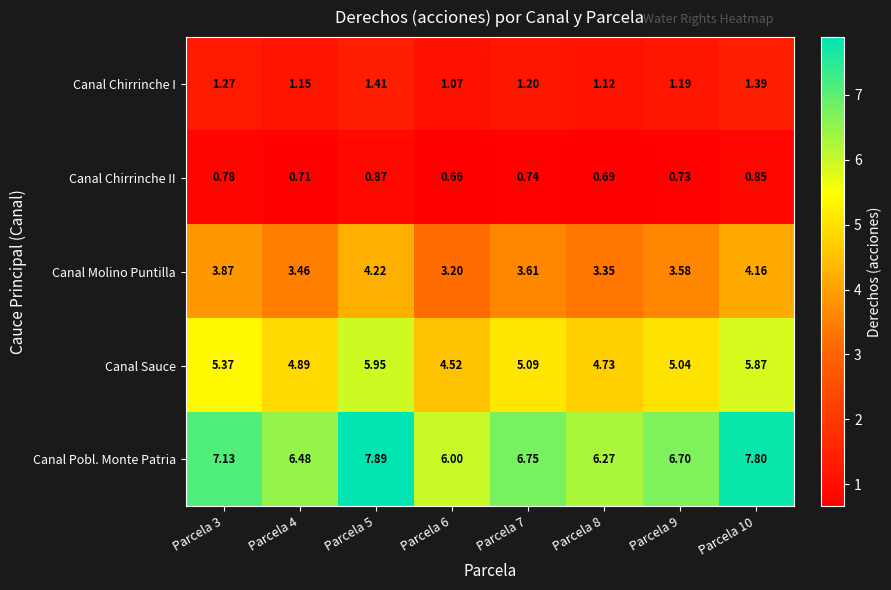

List the series in order of their peak value, lowest first.

Canal Chirrinche II, Canal Chirrinche I, Canal Molino Puntilla, Canal Sauce, Canal Pobl. Monte Patria